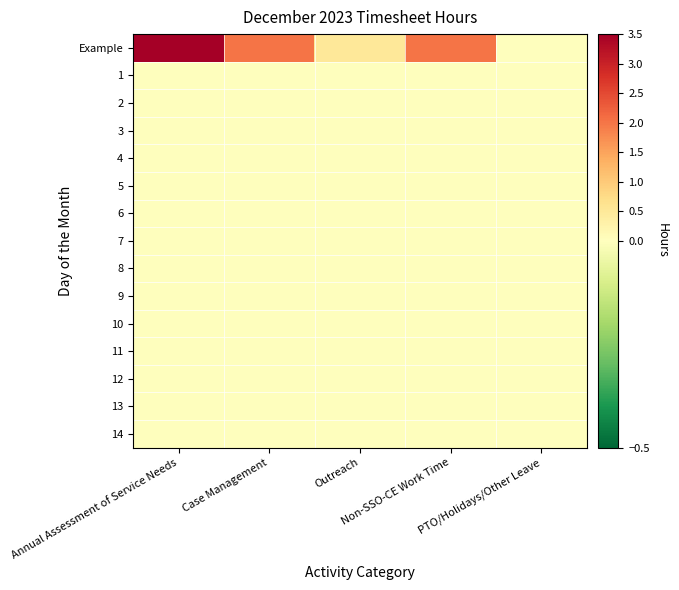

Which series has the largest range (max minus min)?

Example